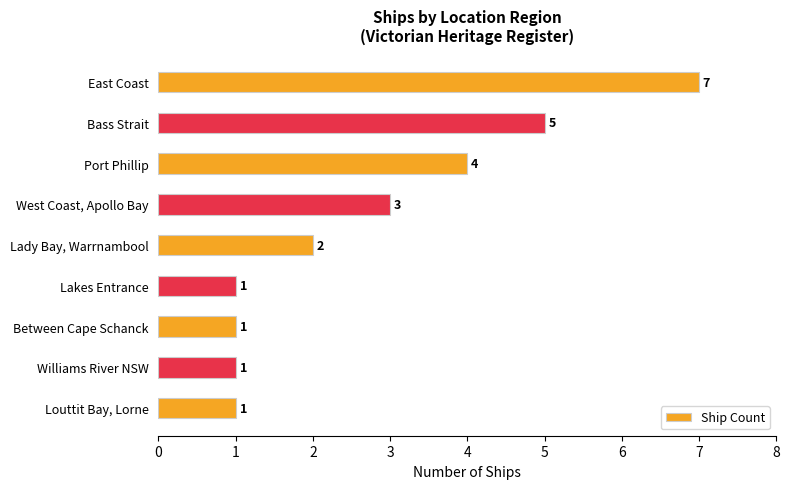

True or false: the data shows 3 at Lady Bay, Warrnambool.

False